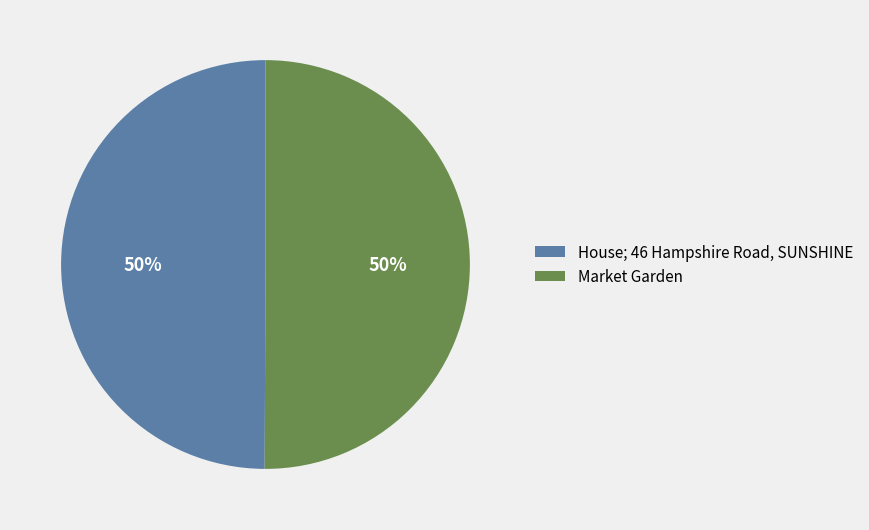

To the nearest percent, what is the combined percentage of House; 46 Hampshire Road, SUNSHINE and Market Garden?

100%